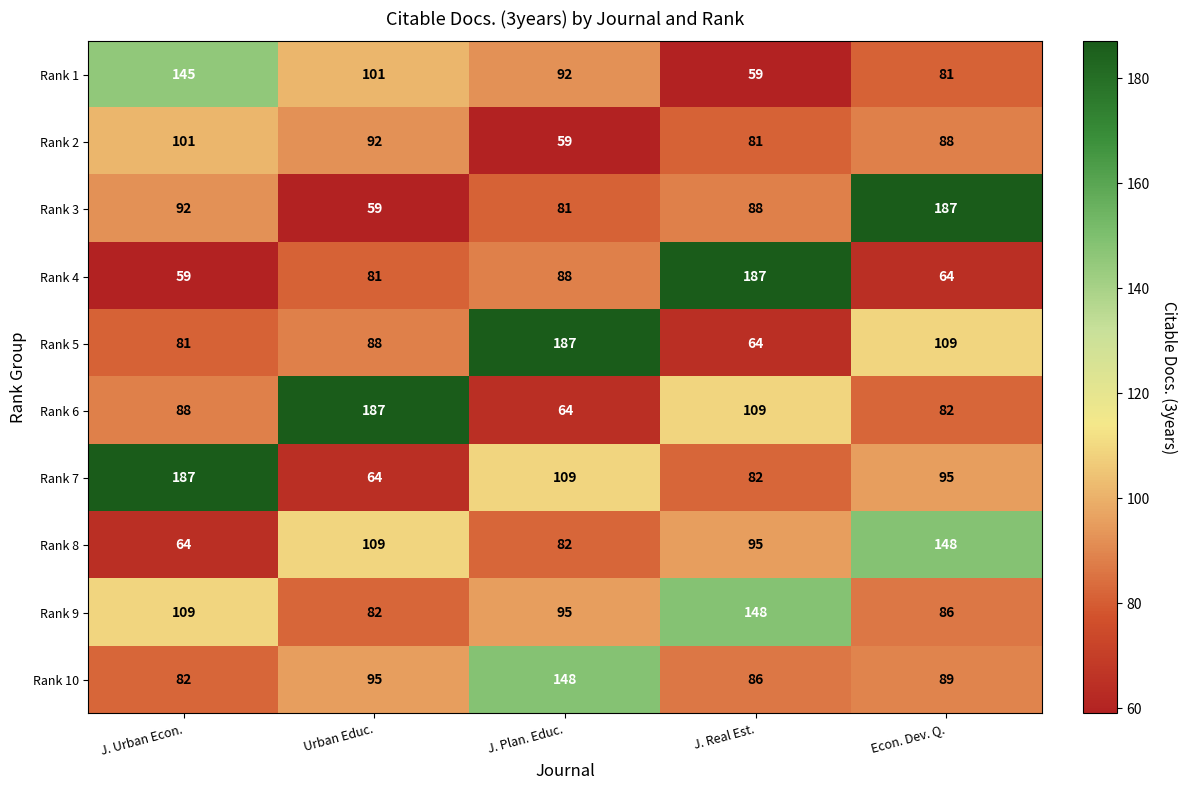

What is the difference between the highest and lowest values at J. Plan. Educ.?

128